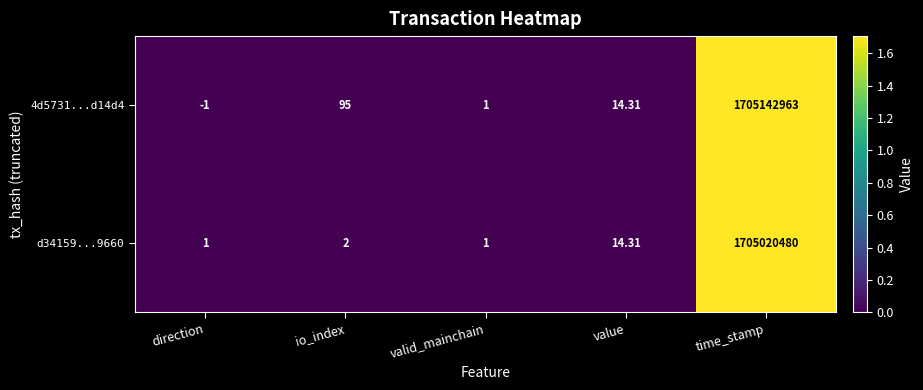

Which label corresponds to the largest value in the chart?

time_stamp